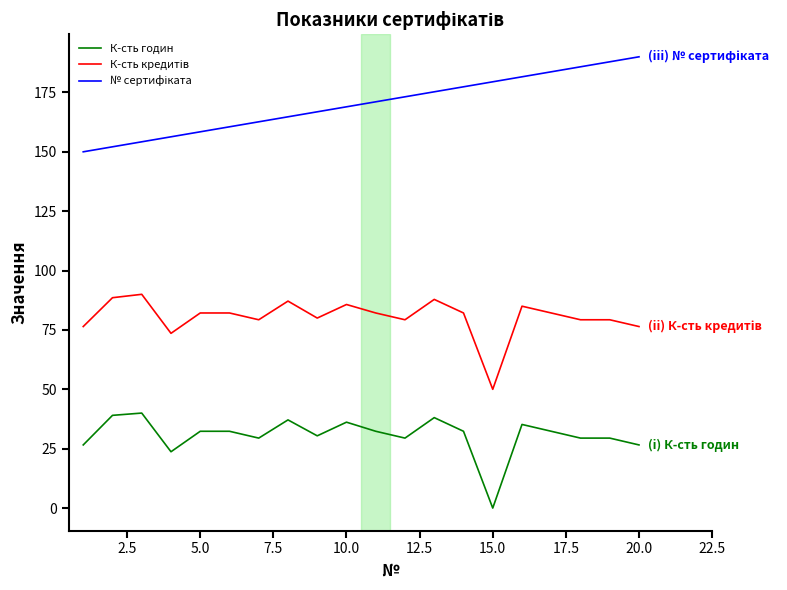

What is the highest value of the К-сть годин series?

40.0